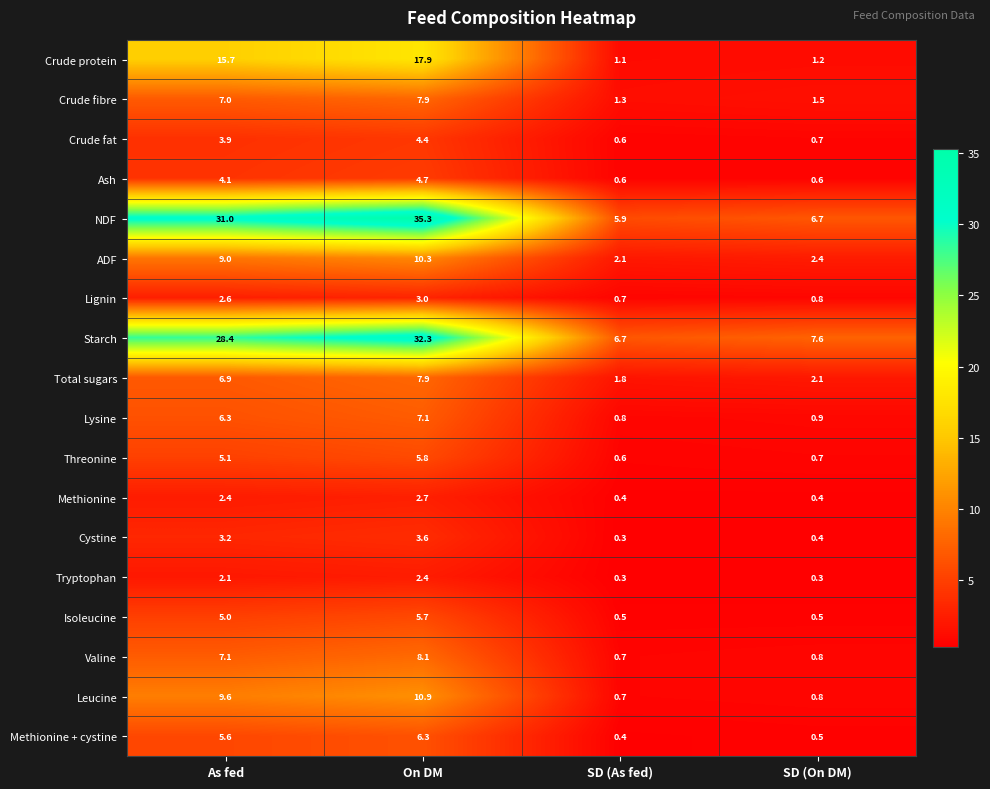

What is the total value across all series at As fed?

155.0